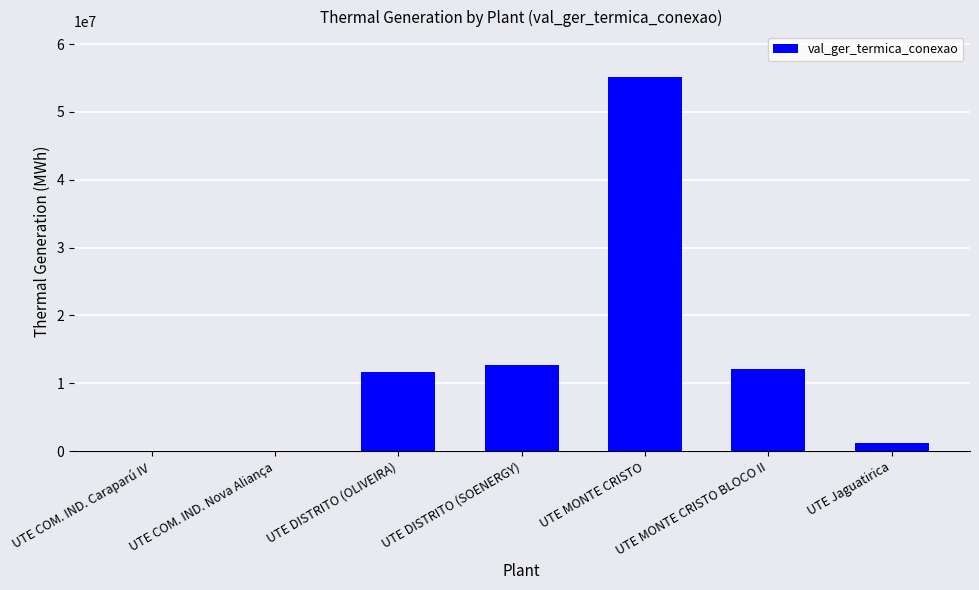

What is the greatest value displayed?

55231021